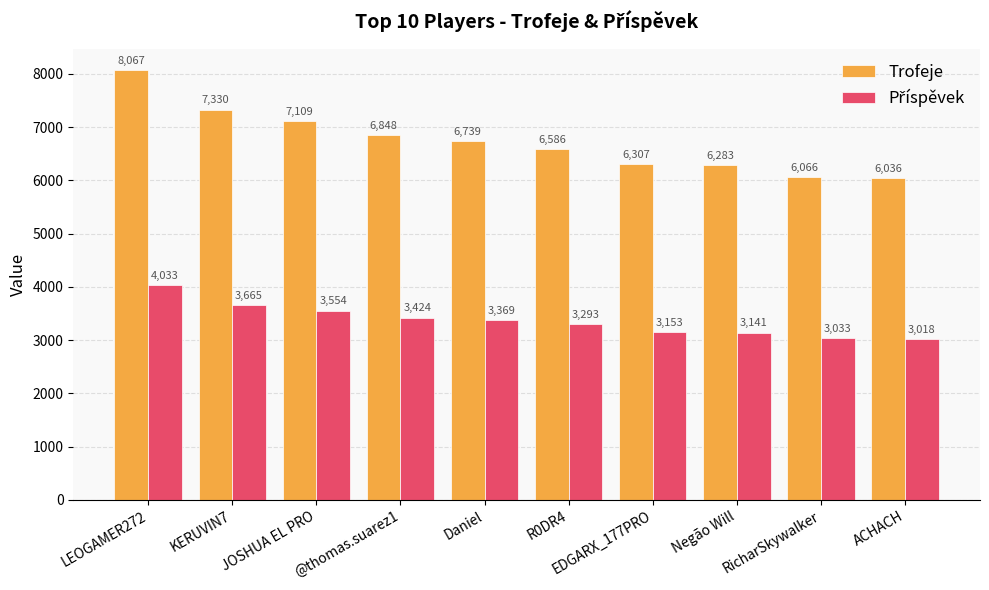

List the labels in order of Trofeje value, largest first.

LEOGAMER272, KERUVIN7, JOSHUA EL PRO, @thomas.suarez1, Daniel, R0DR4, EDGARX_177PRO, Negão Will, RicharSkywalker, ACHACH